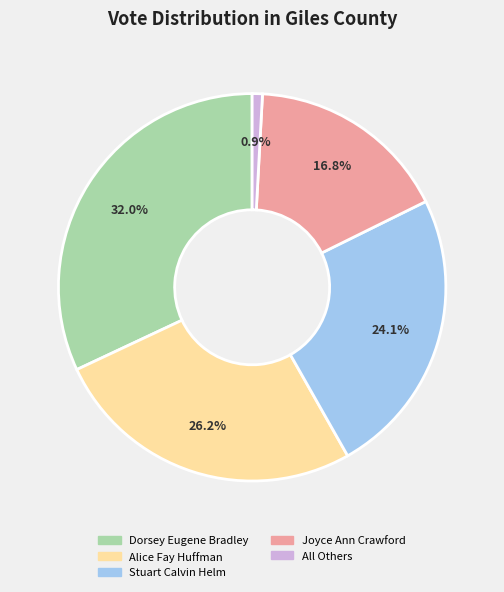

Count the number of slices in the pie.

5